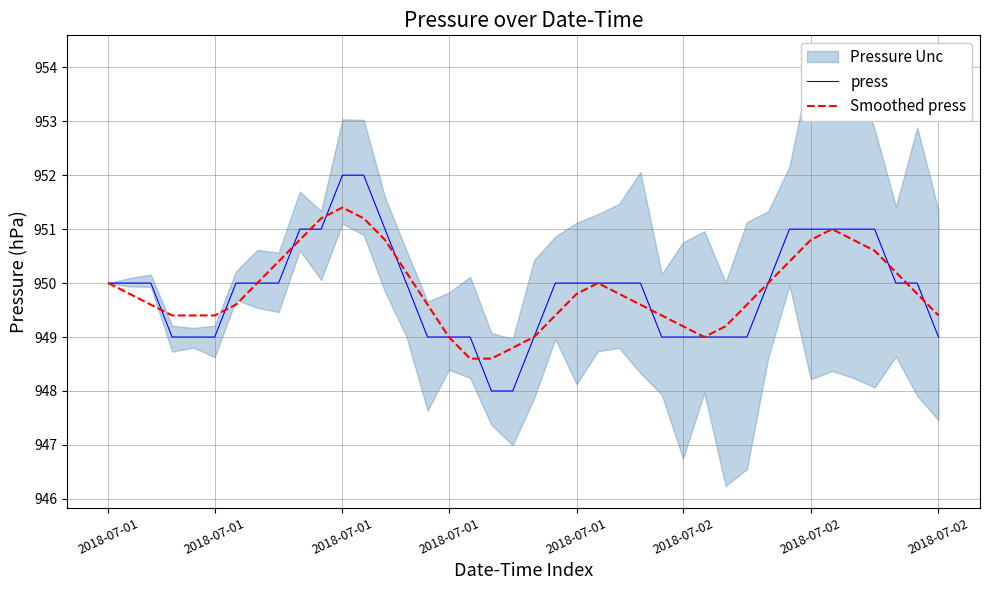

The press series shows 948.0 at 18. True or false?

True